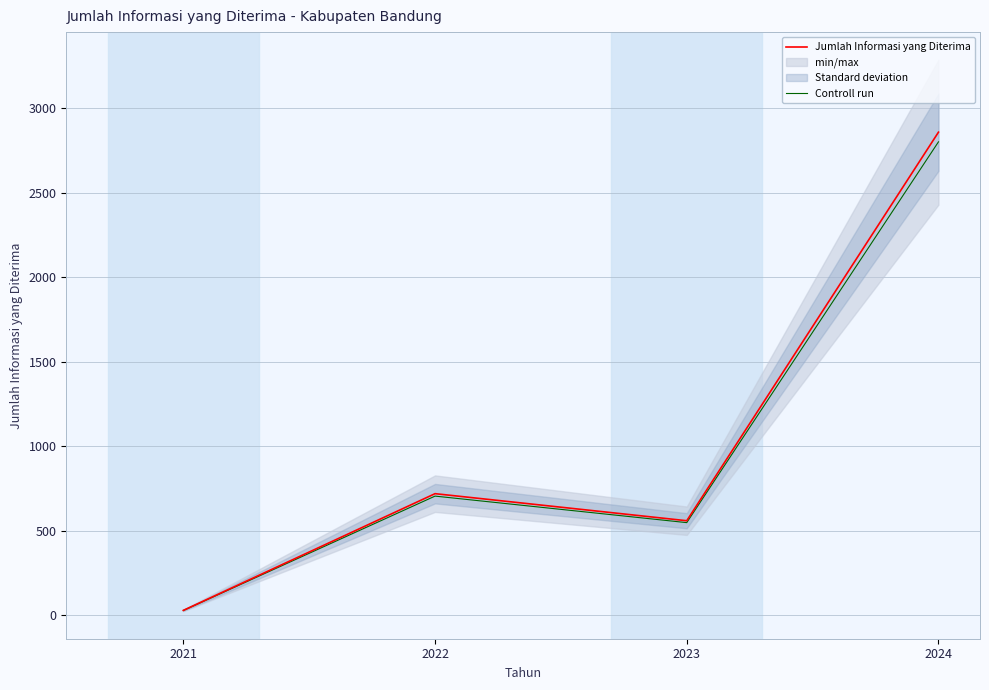

Does the chart display data point markers on the line(s)?

No